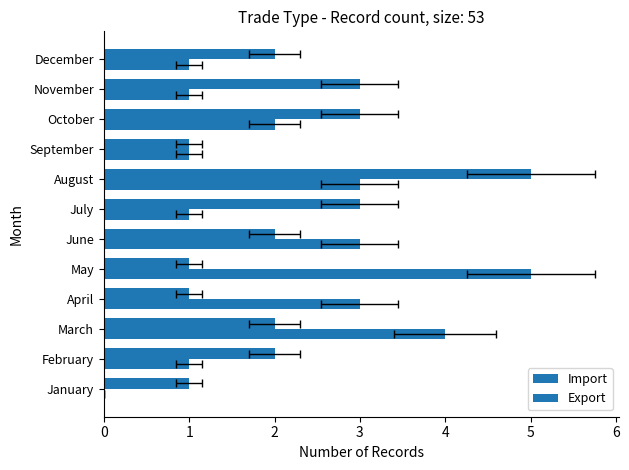

List the labels in order of Import value, largest first.

August, July, October, November, February, March, June, December, January, April, May, September